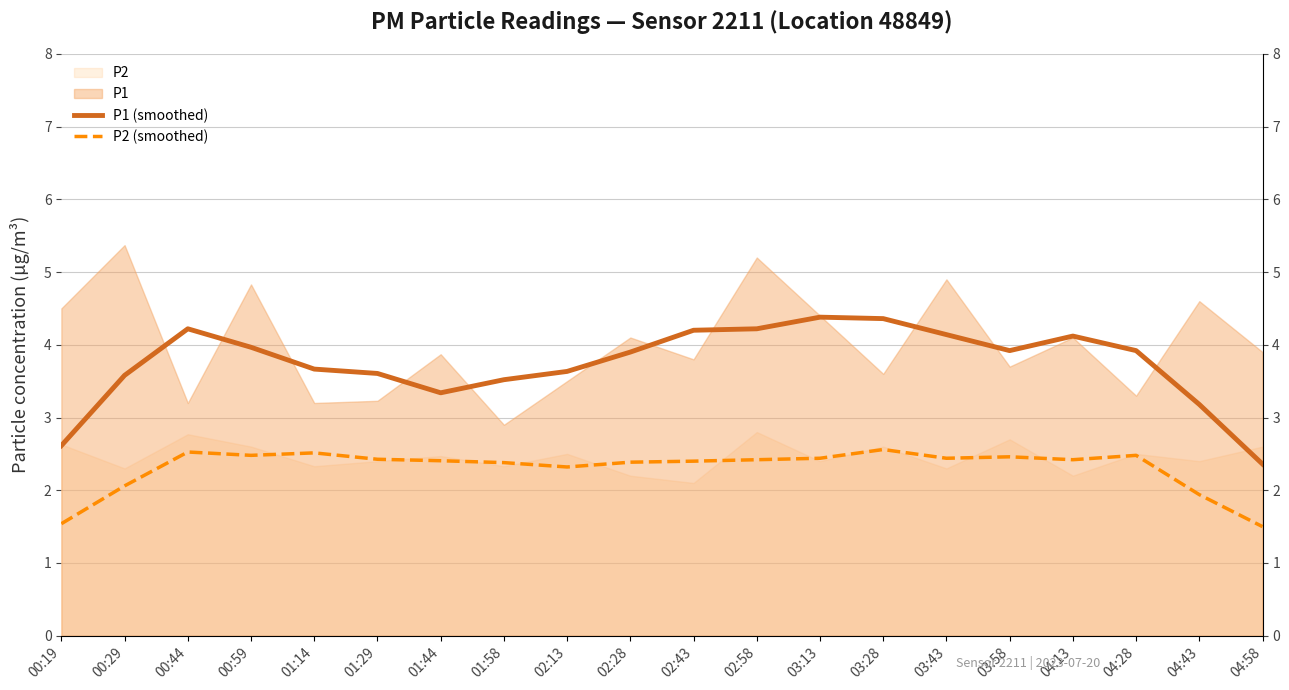

What is the approximate value of P2 (smoothed) at 02:13?

2.3